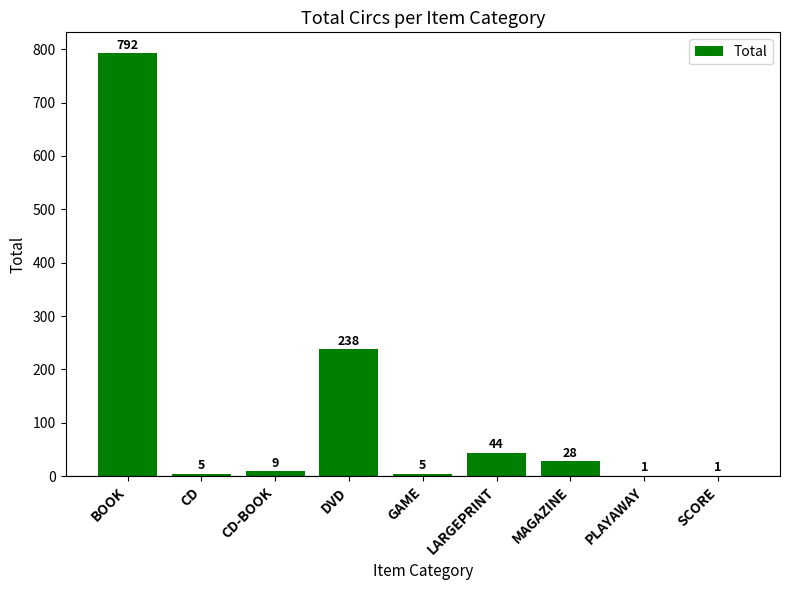

What is the sum of the values at CD-BOOK and LARGEPRINT?

53